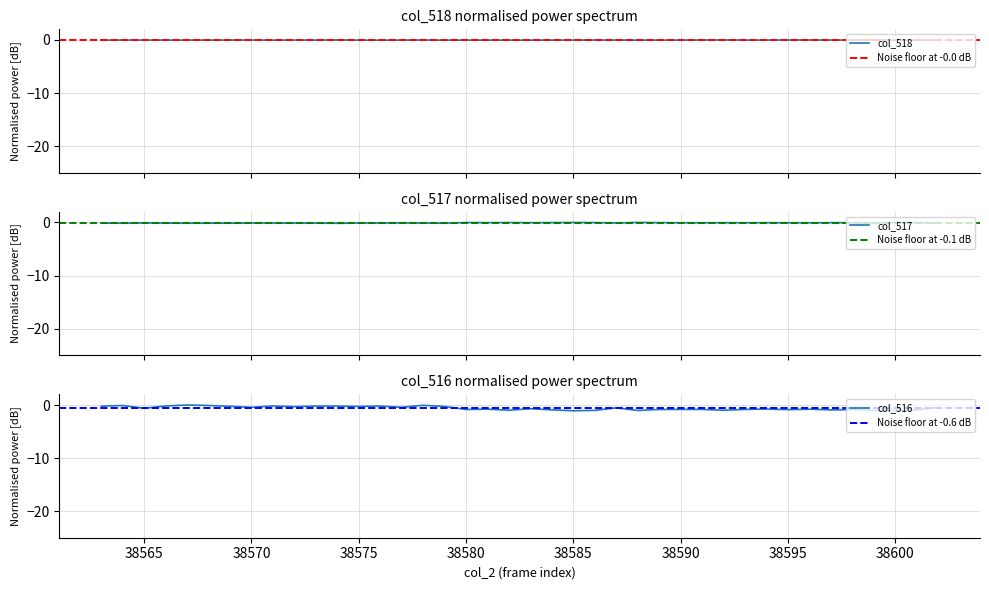

At which category is the sum across all series the highest?

38578